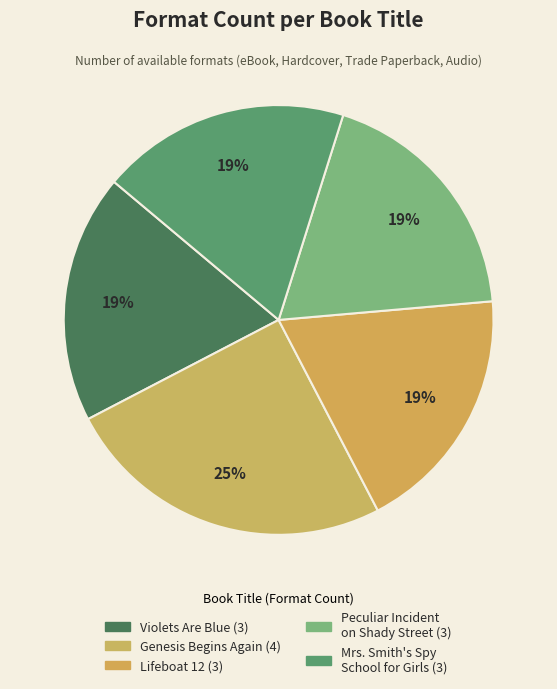

How many segments does this pie chart have?

5